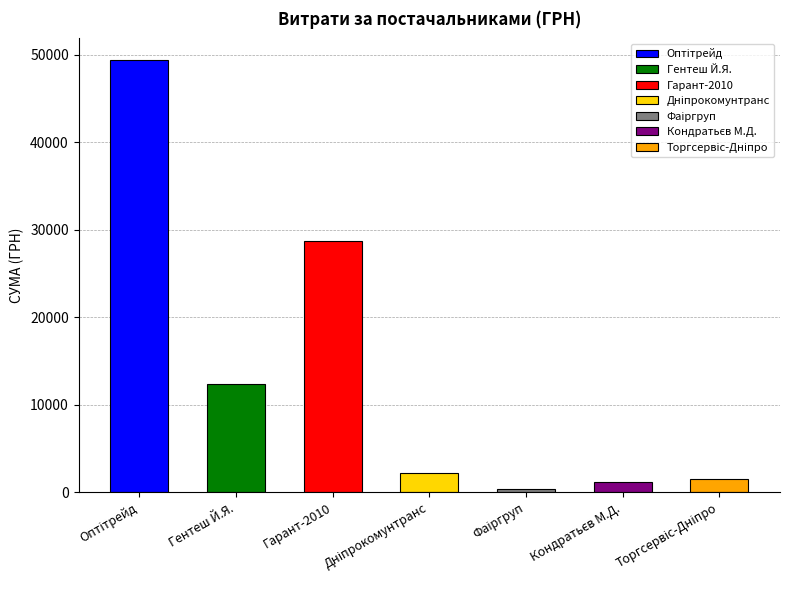

What is the difference between the second highest and minimum values?

28294.8